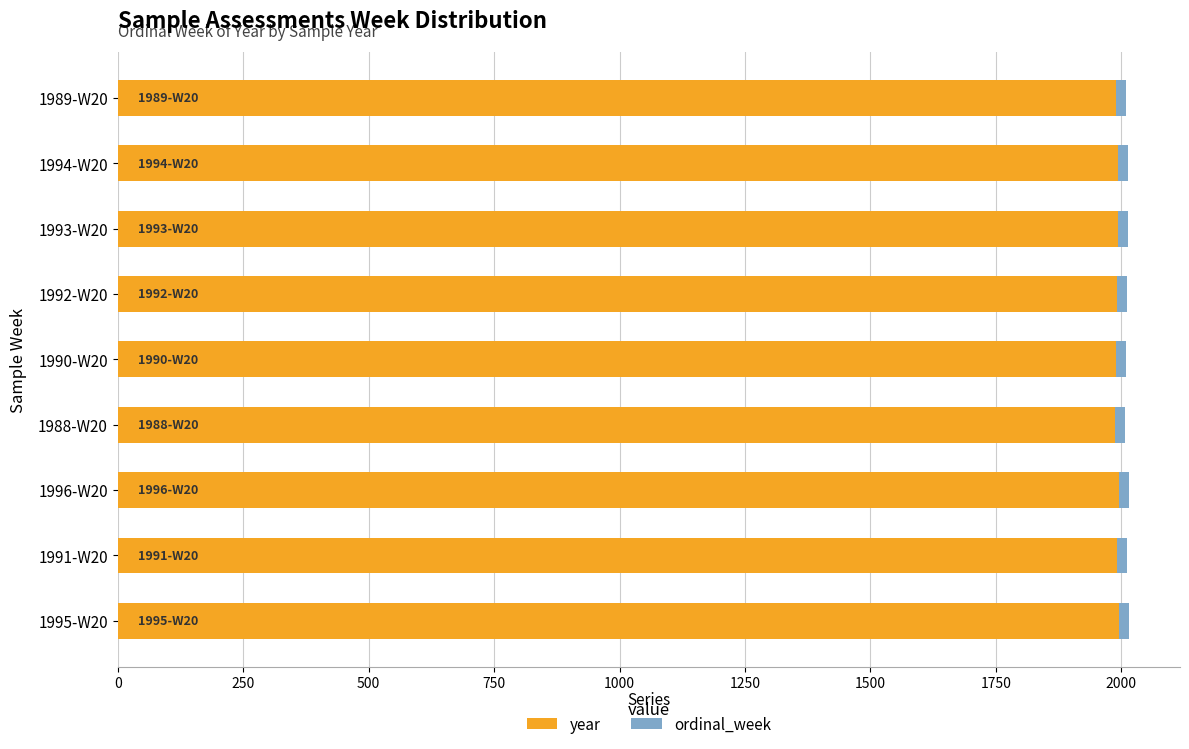

What is the average value of the year series?

1992